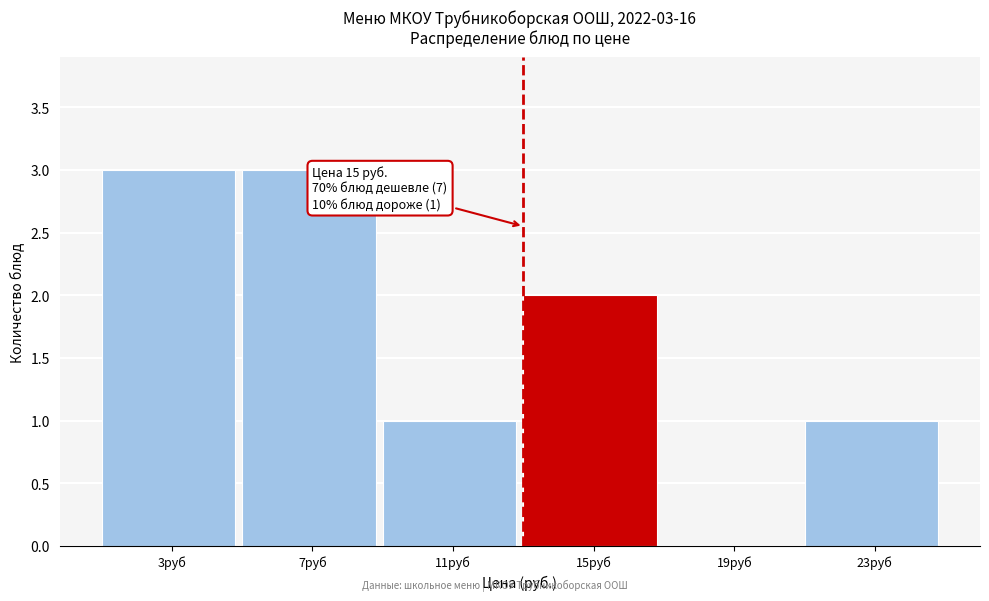

Reading right to left, transcribe all the data shown in this chart.

23руб=1	19руб=0	15руб=2	11руб=1	7руб=3	3руб=3